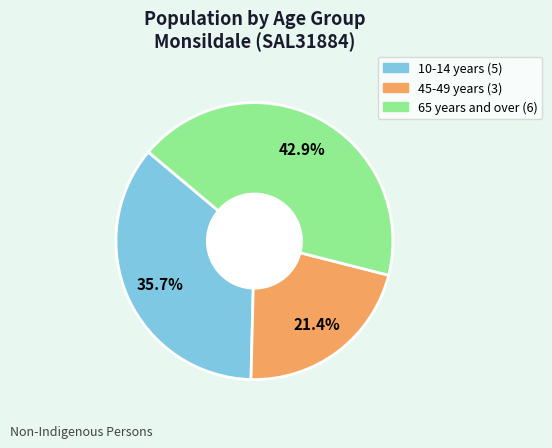

Which has a higher value, 45-49 years or 65 years and over?

65 years and over